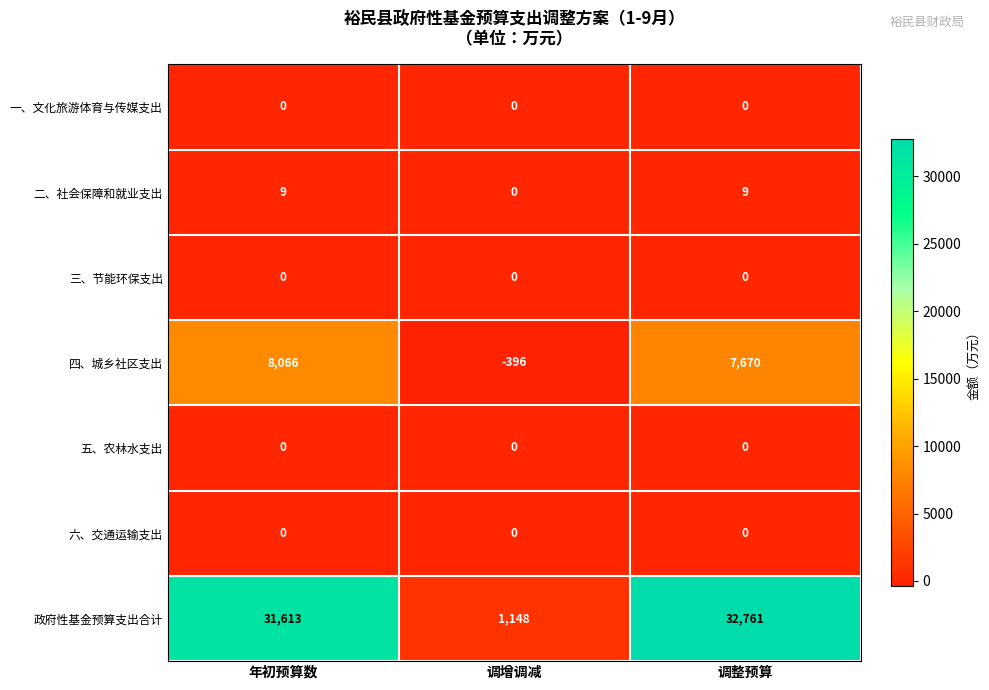

Reading left to right, extract all data points from this chart.

一、文化旅游体育与传媒支出: 0	0	0
二、社会保障和就业支出: 9	0	9
三、节能环保支出: 0	0	0
四、城乡社区支出: 8066	-396	7670
五、农林水支出: 0	0	0
六、交通运输支出: 0	0	0
政府性基金预算支出合计: 31613	1148	32761